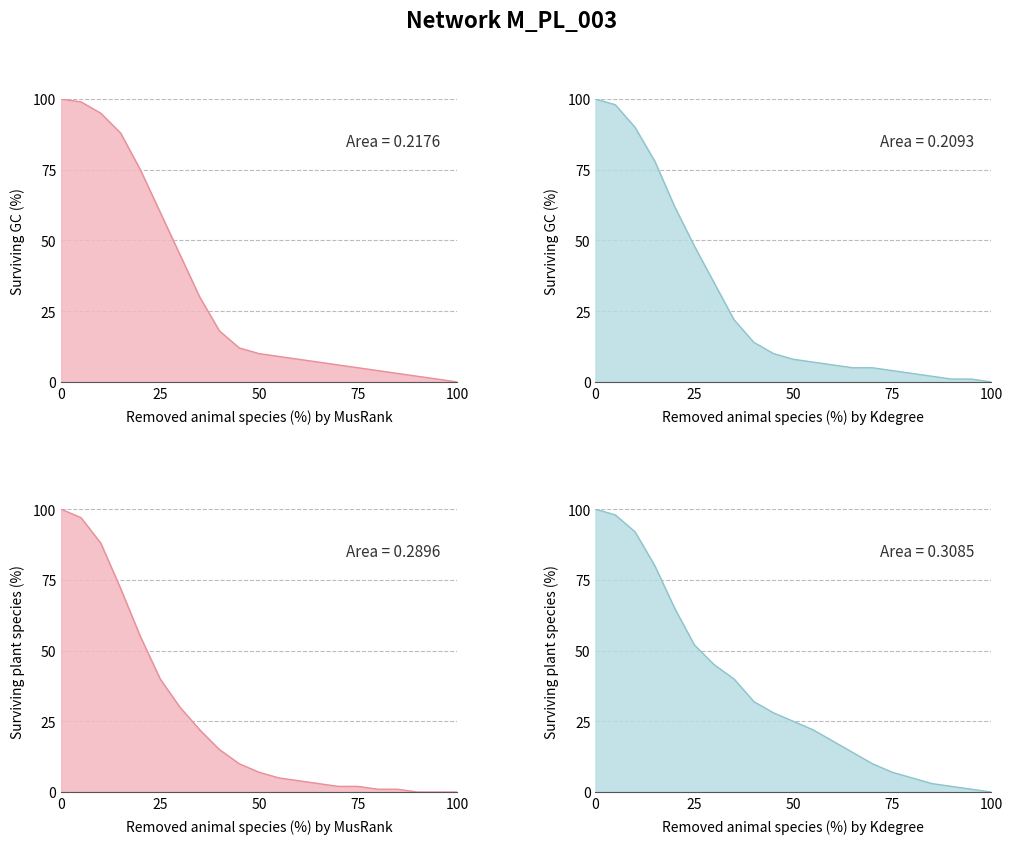

True or false: GC_Kdegree_line has more than 0 points higher than both neighbors.

False